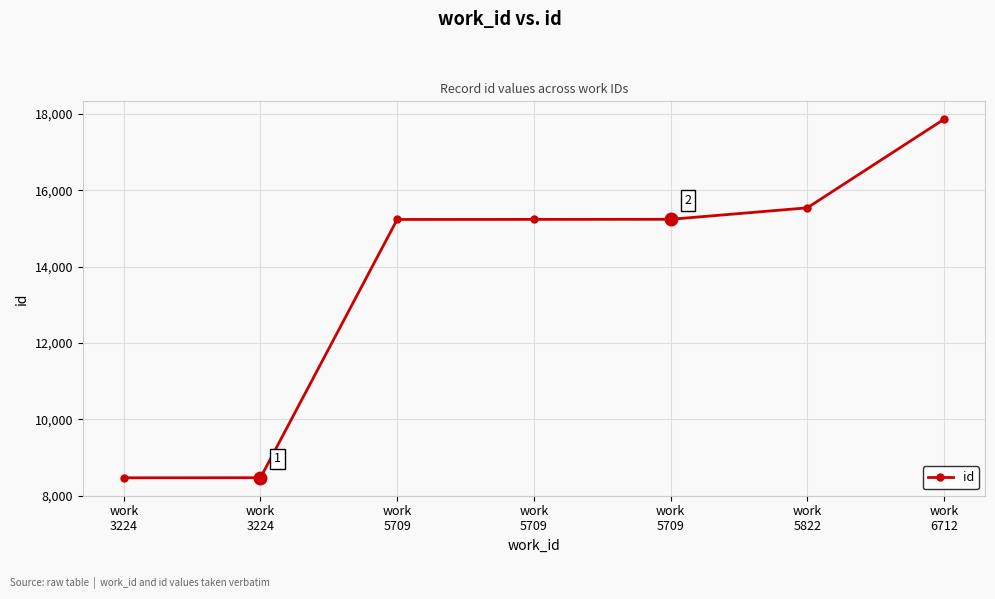

How many distinct data groups are displayed?

1